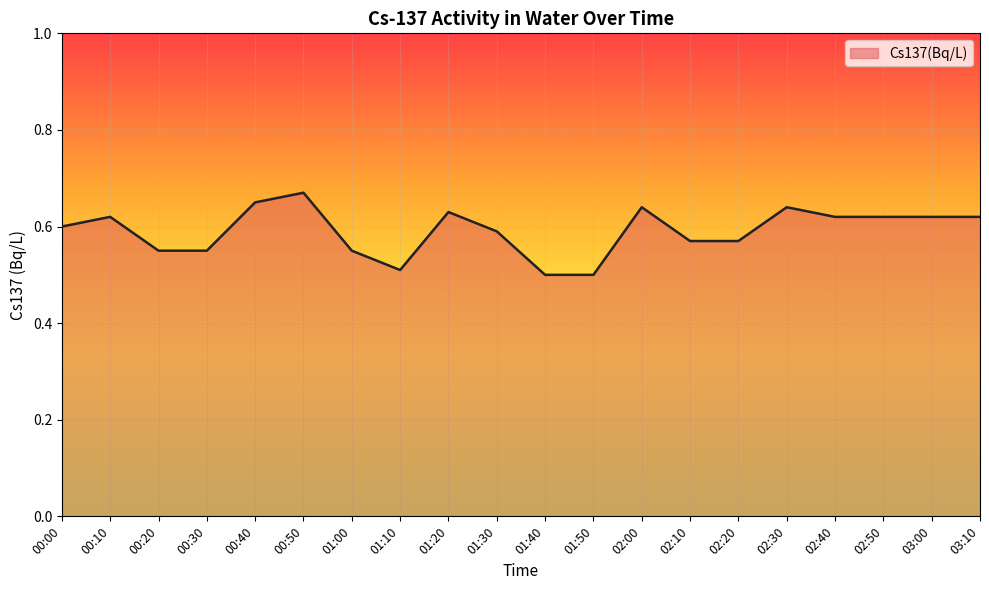

Is it true that the value at 03:10 is 0.4?

False